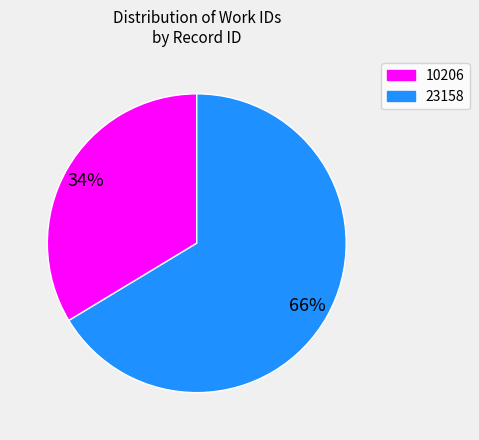

Is the sum of 23158 and 10206 greater than half?

Yes